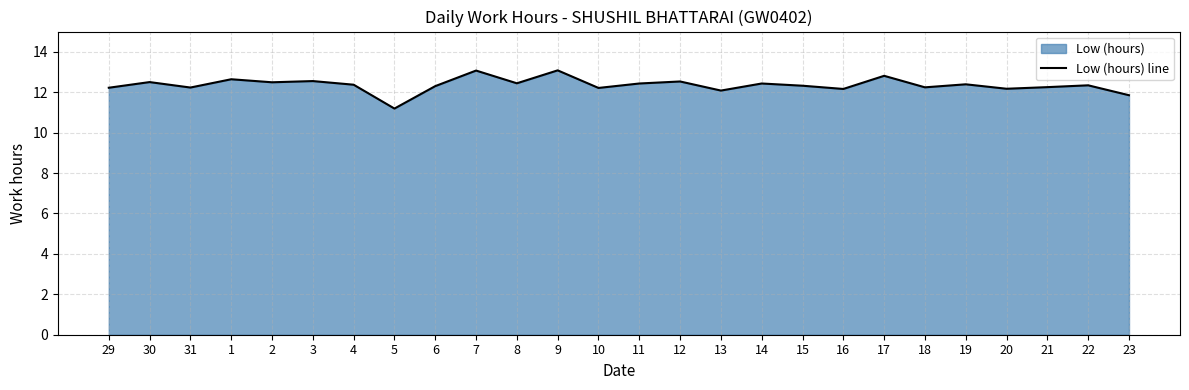

At which label does the data first exceed 12?

29